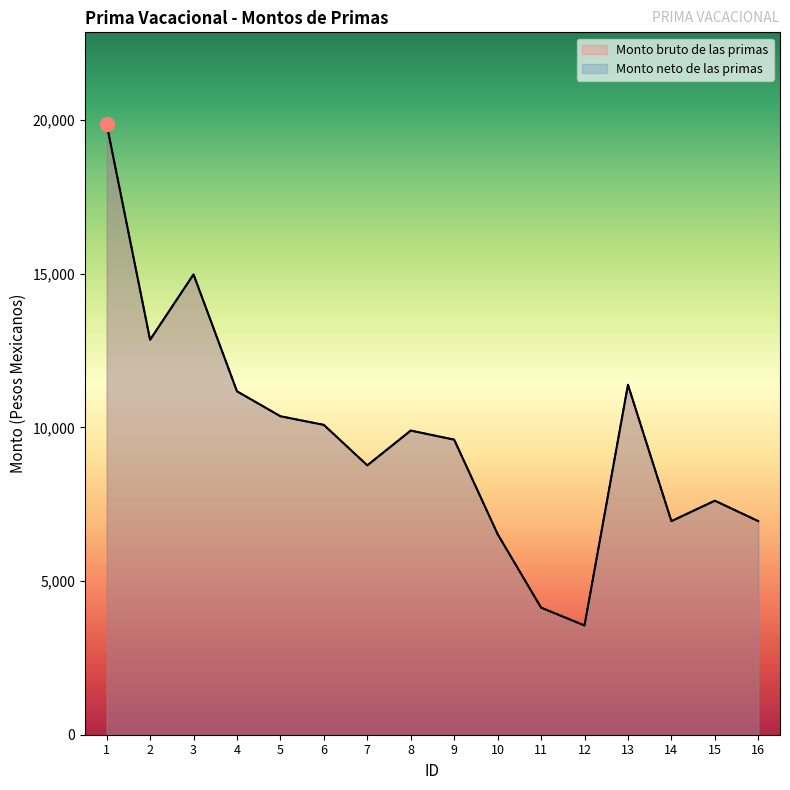

True or false: Monto neto de las primas and Monto bruto de las primas cross at least once.

False